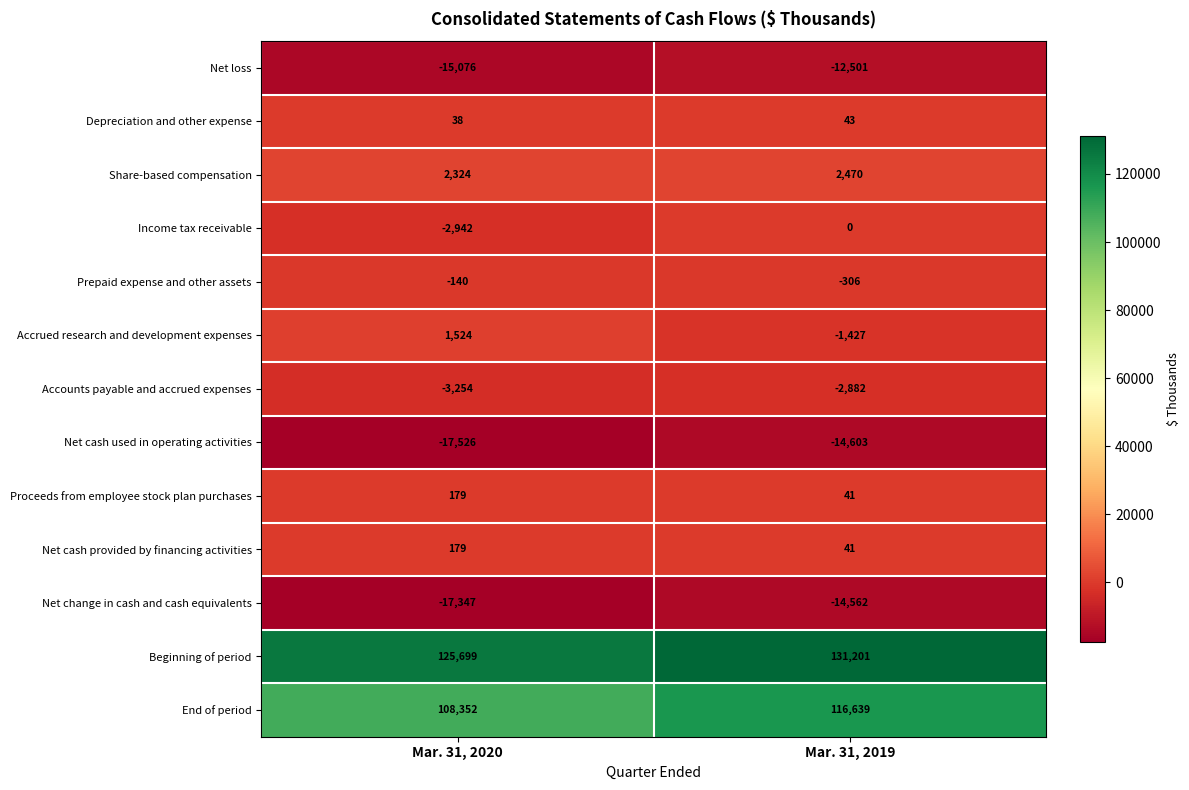

Is it true that Net cash provided by financing activities equals 179 at Mar. 31, 2020?

True